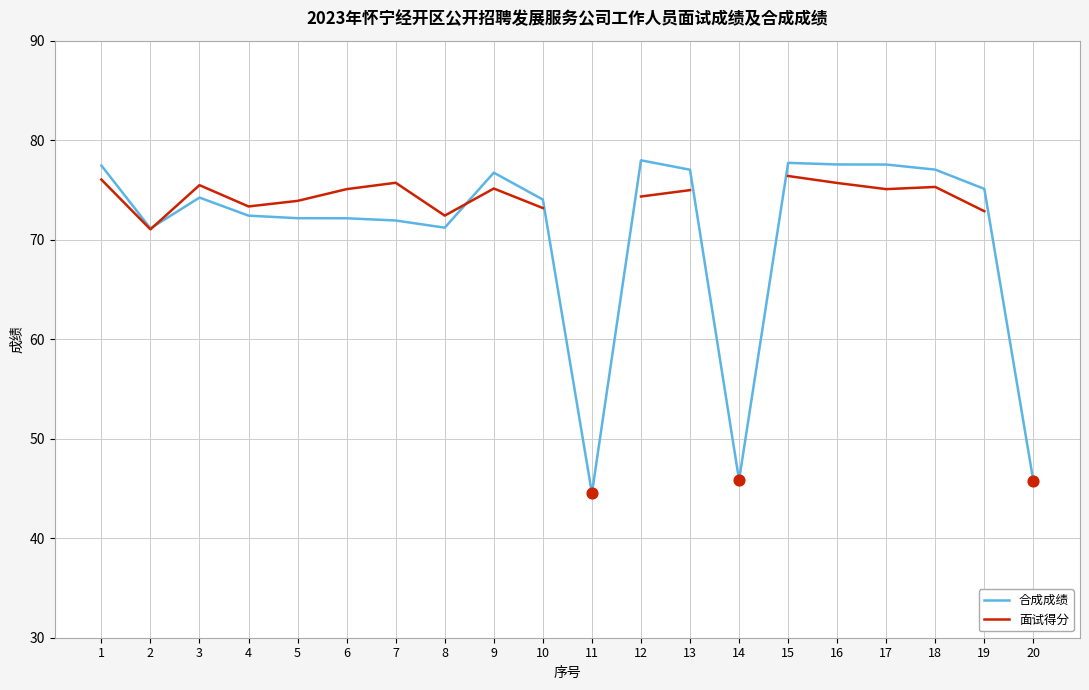

Which series has the largest total across all categories?

合成成绩